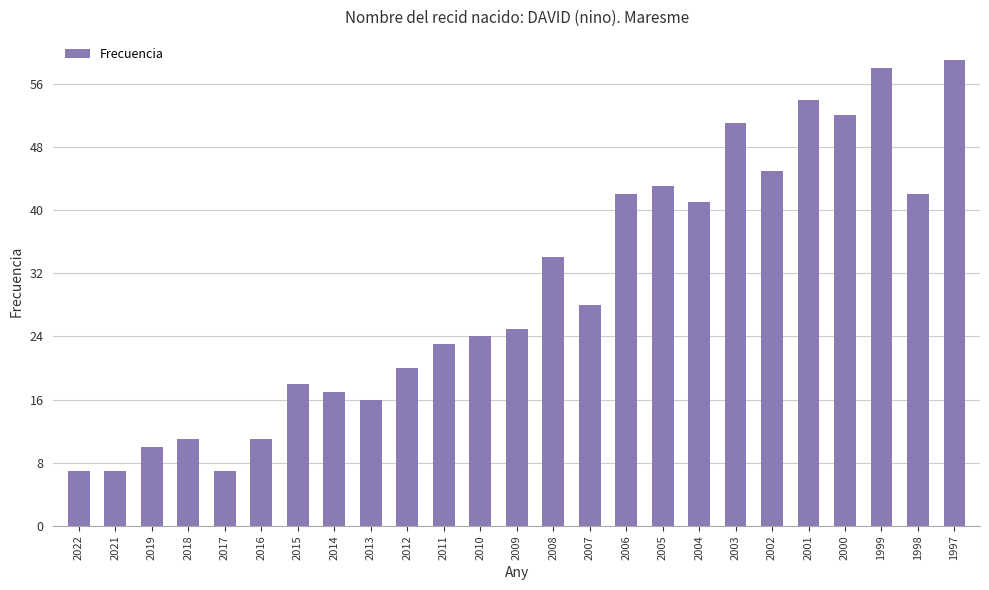

At which label is the value closest to 33?

2008